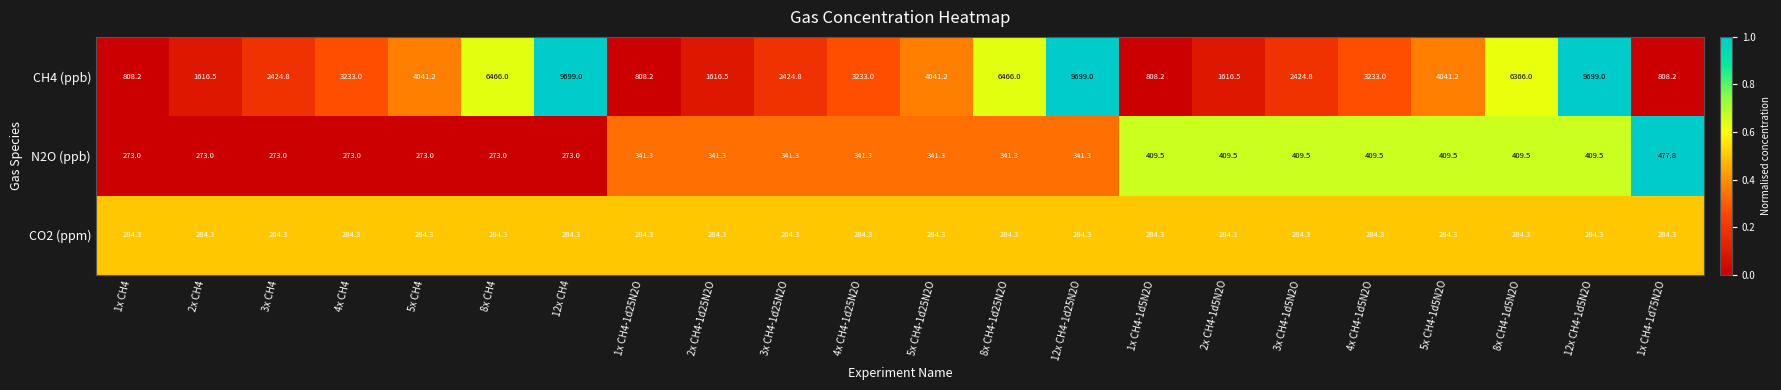

What is the average value of the CH4 (ppb) series?

3889.7